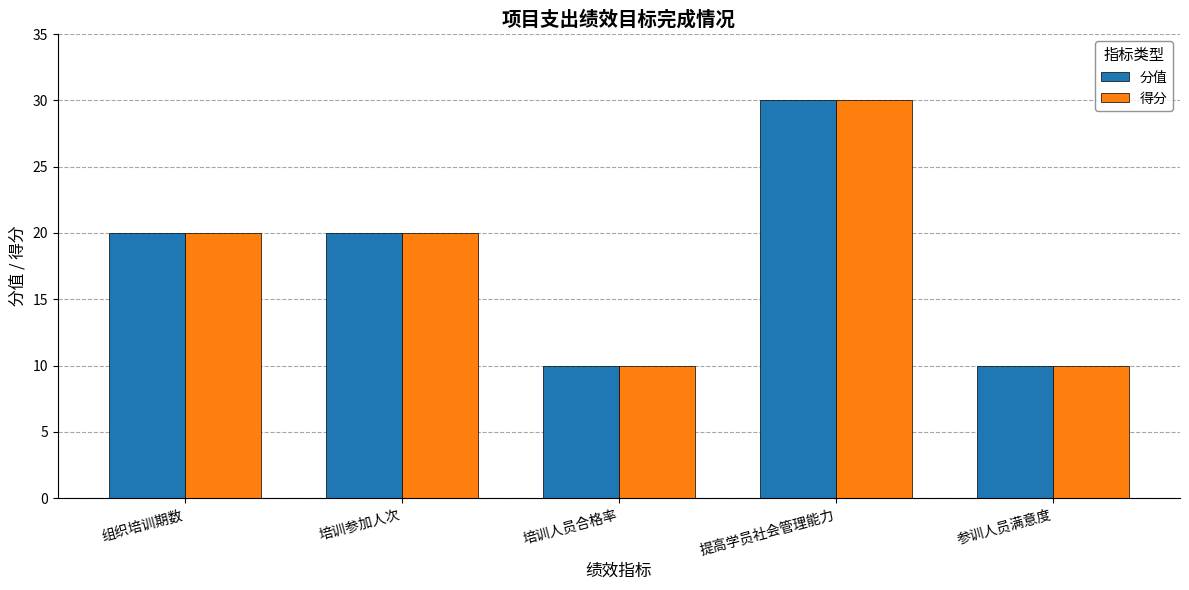

What is the difference between the maximum and minimum values in the 分值 series?

20